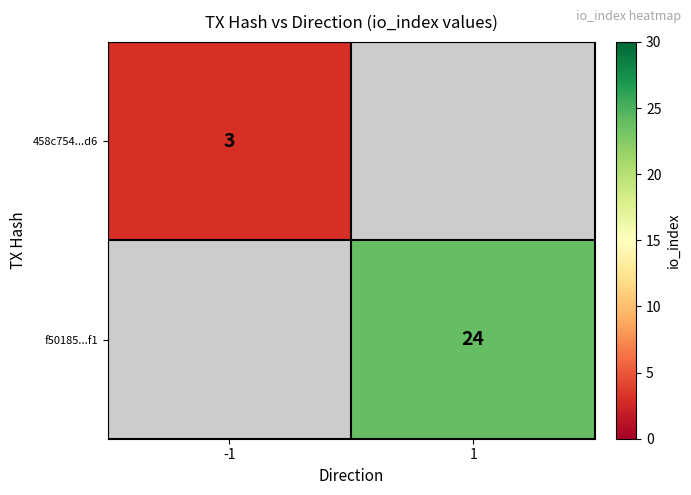

Is it true that 458c754...d6 equals 1 at -1?

False